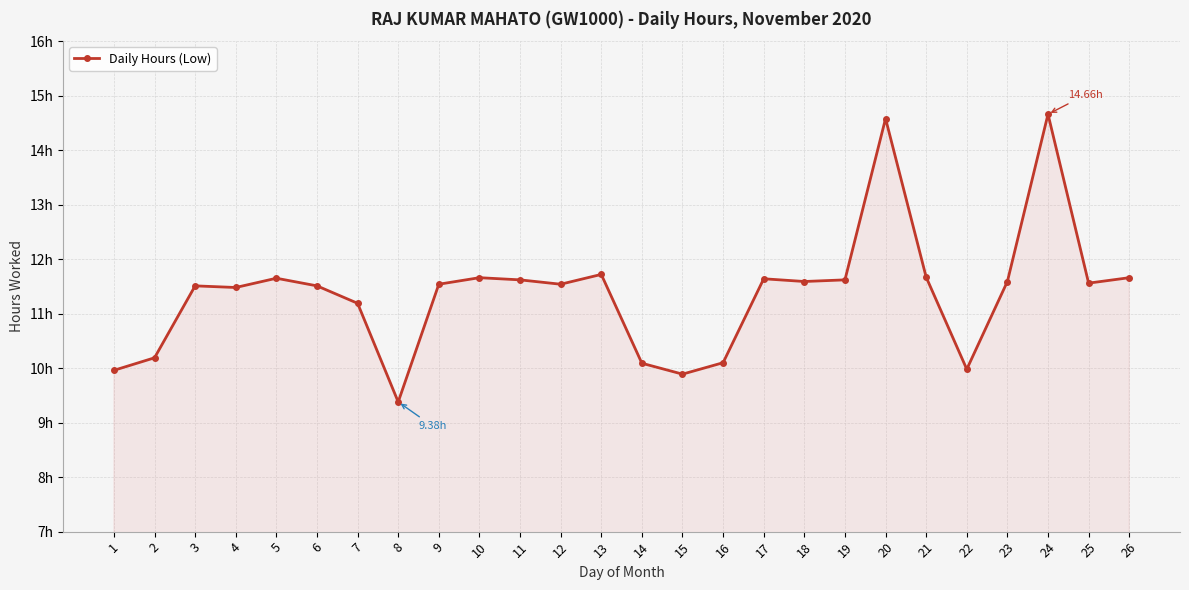

Is this an area chart (filled region under the line)?

Yes